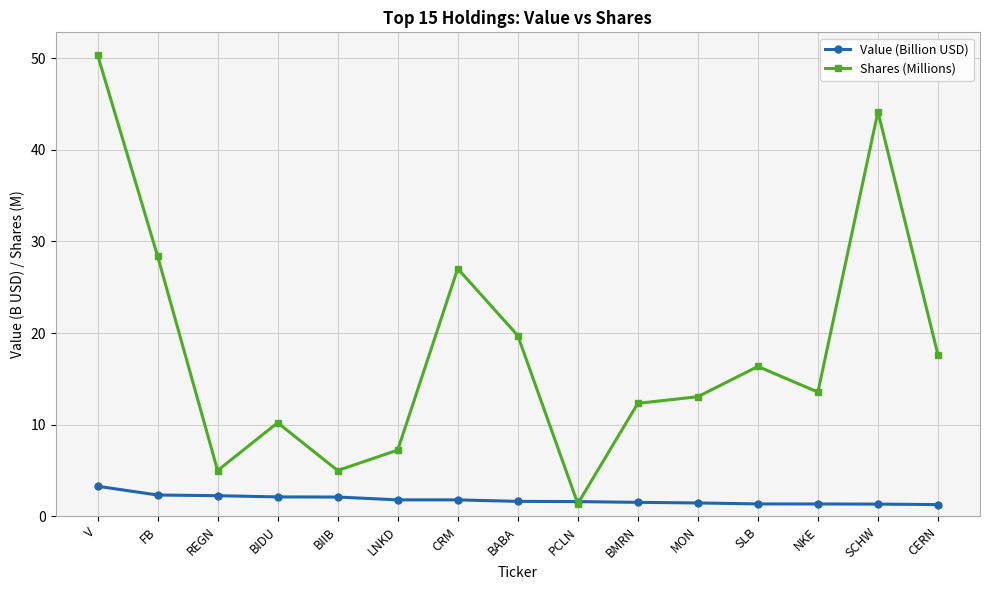

Which series has the largest total across all categories?

Shares (Millions)